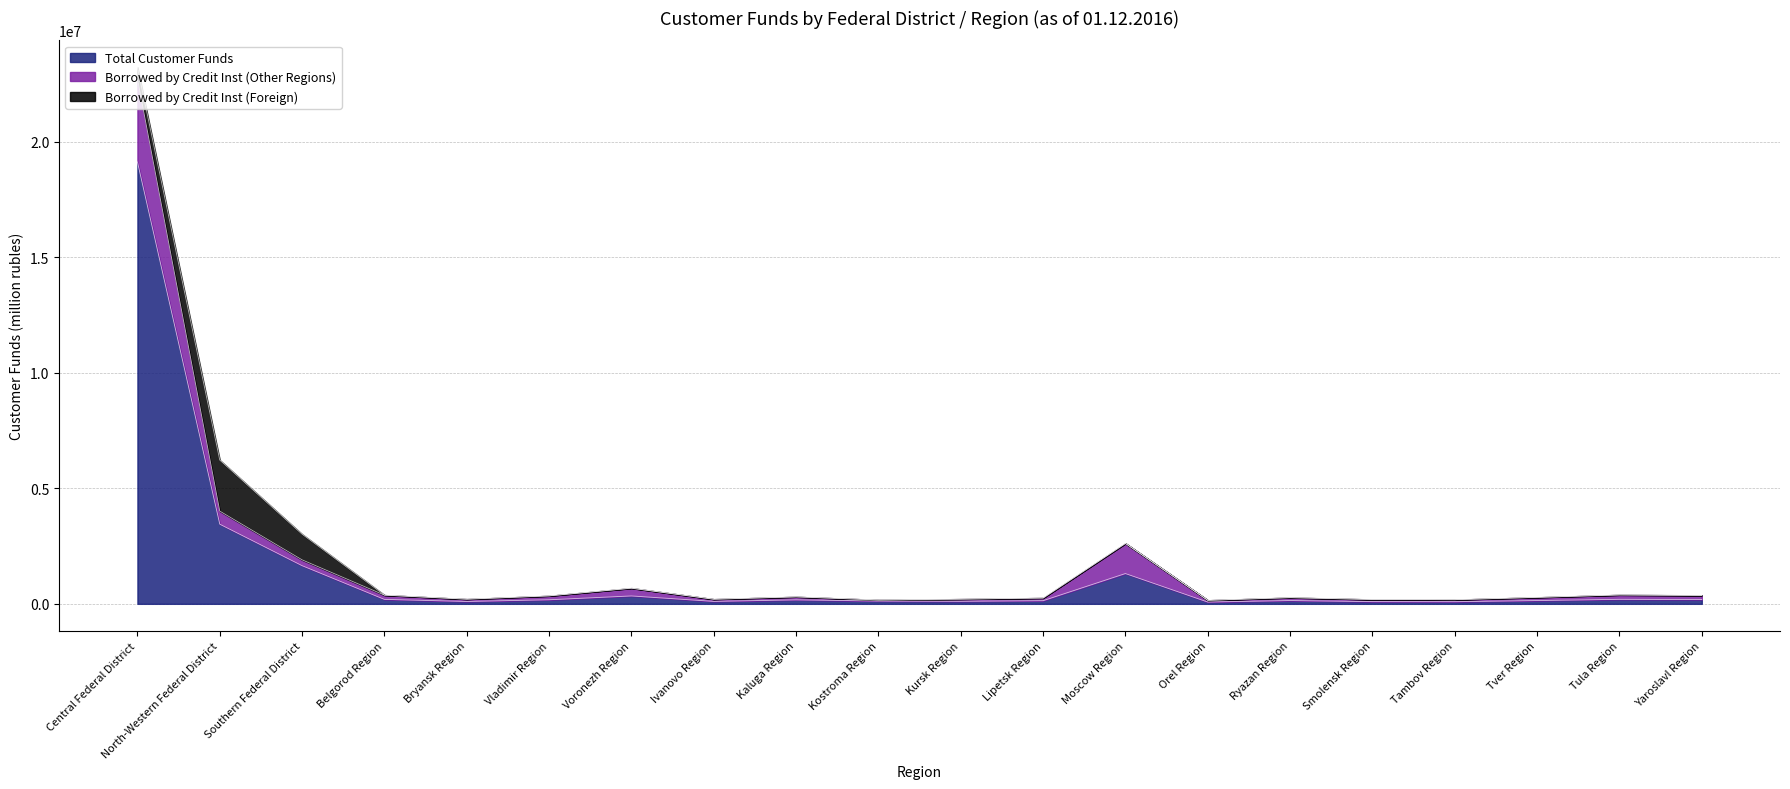

What is the average value of the Borrowed by Credit Inst (Other Regions) series?

395203